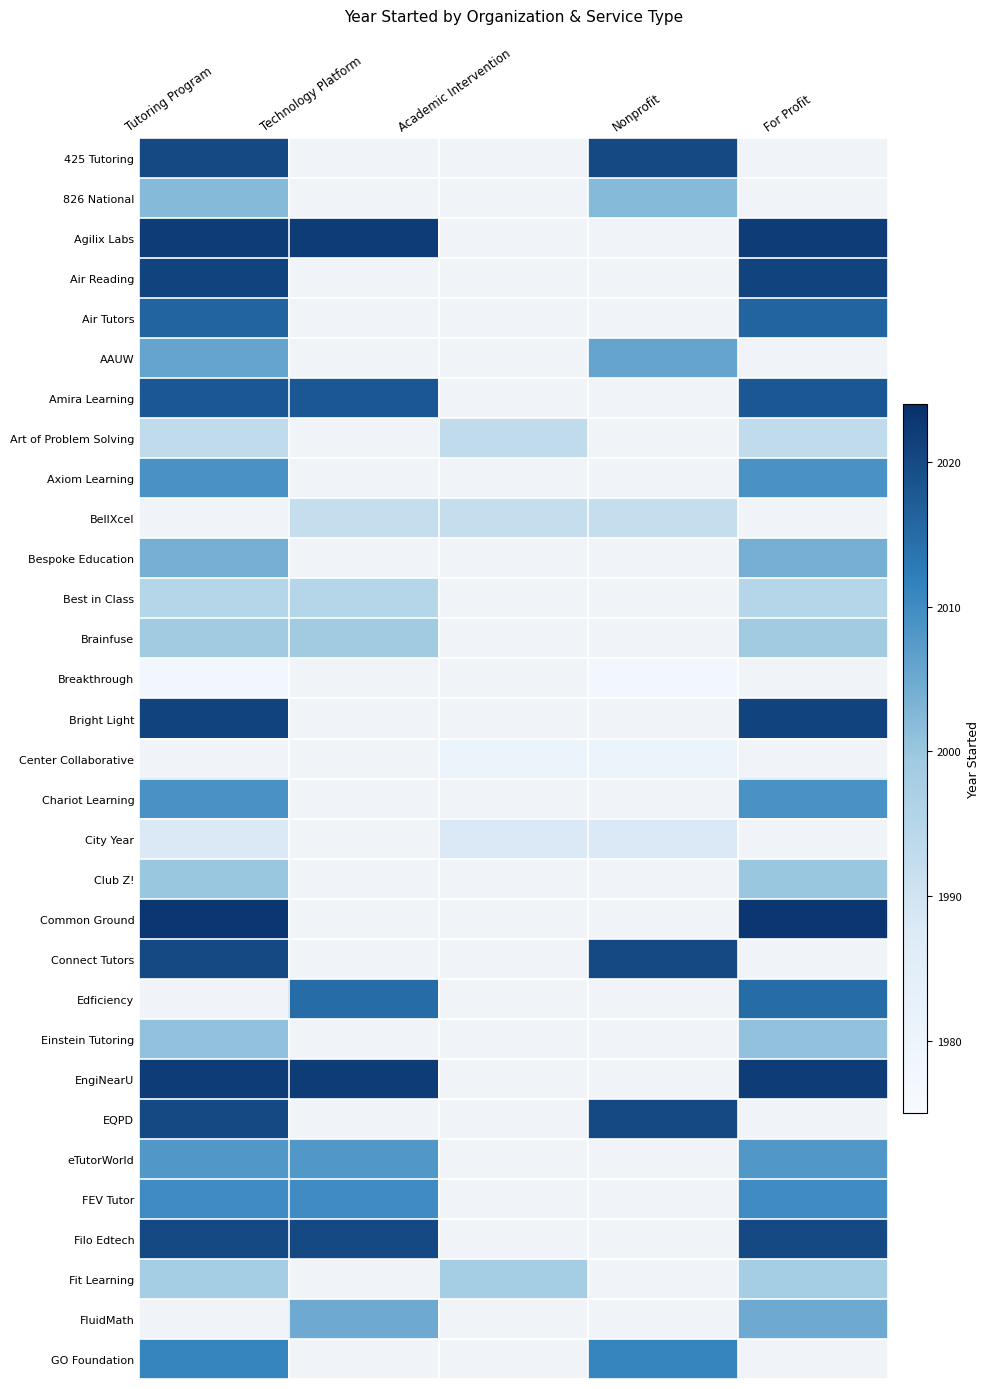

The FluidMath series shows 2005.0 at For Profit. True or false?

True